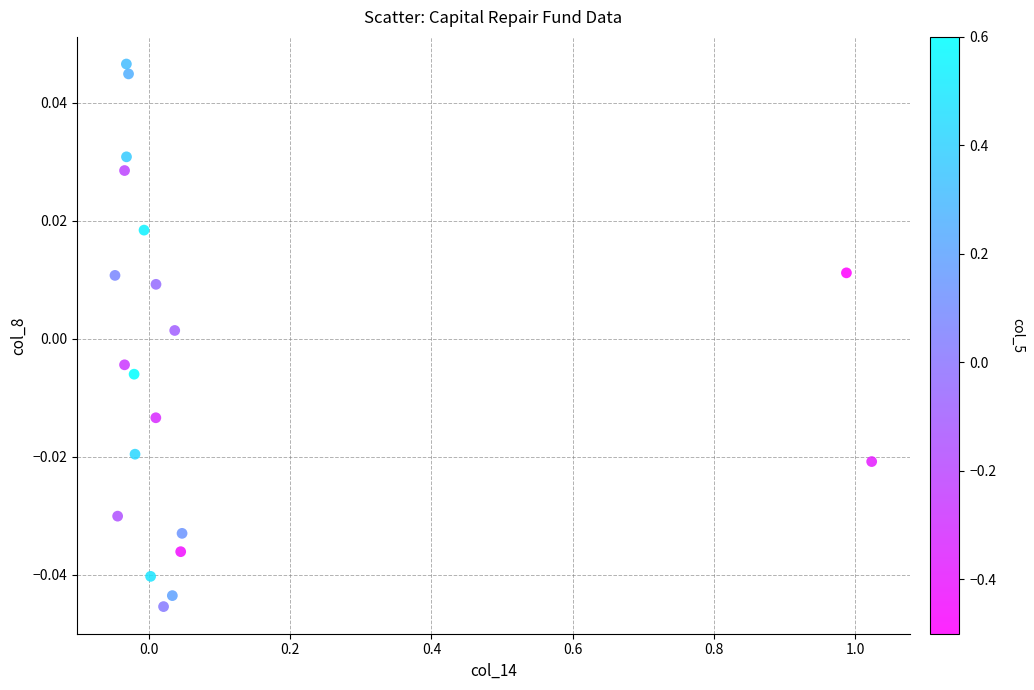

What is the range of X values (max minus min)?

1.1